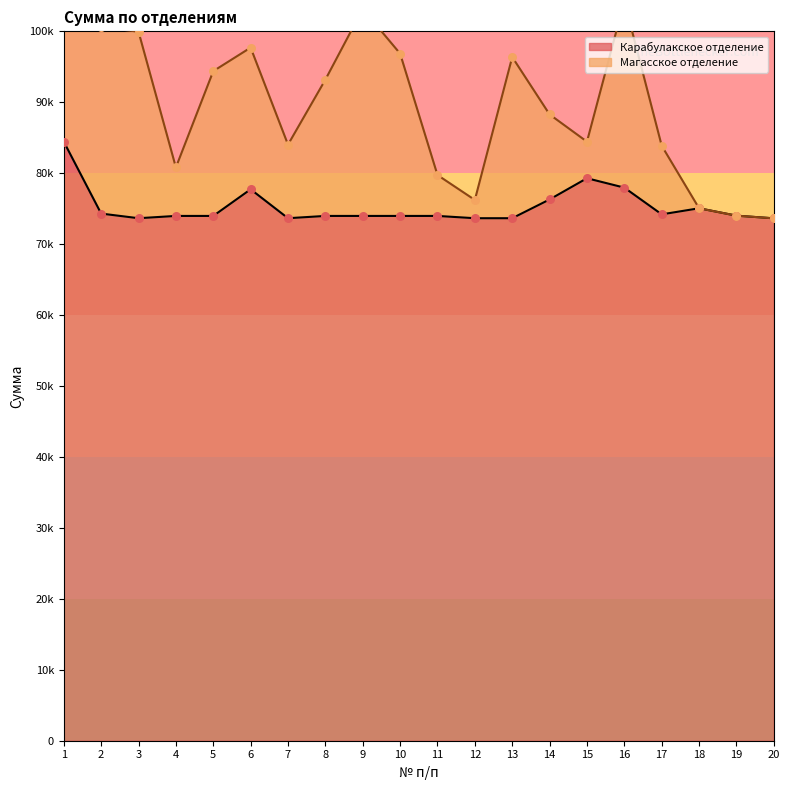

What is the ratio of the value at 11 to the value at 18?

1.0